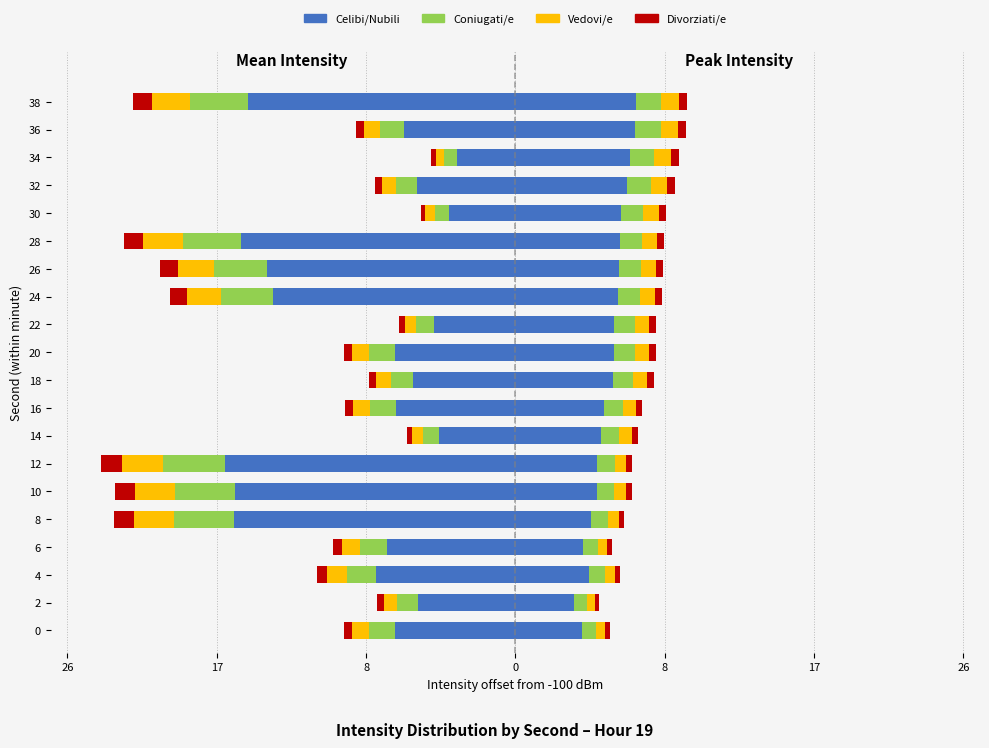

Is the value of Divorziati/e at 26 greater than the value of Coniugati/e at 15?

Yes